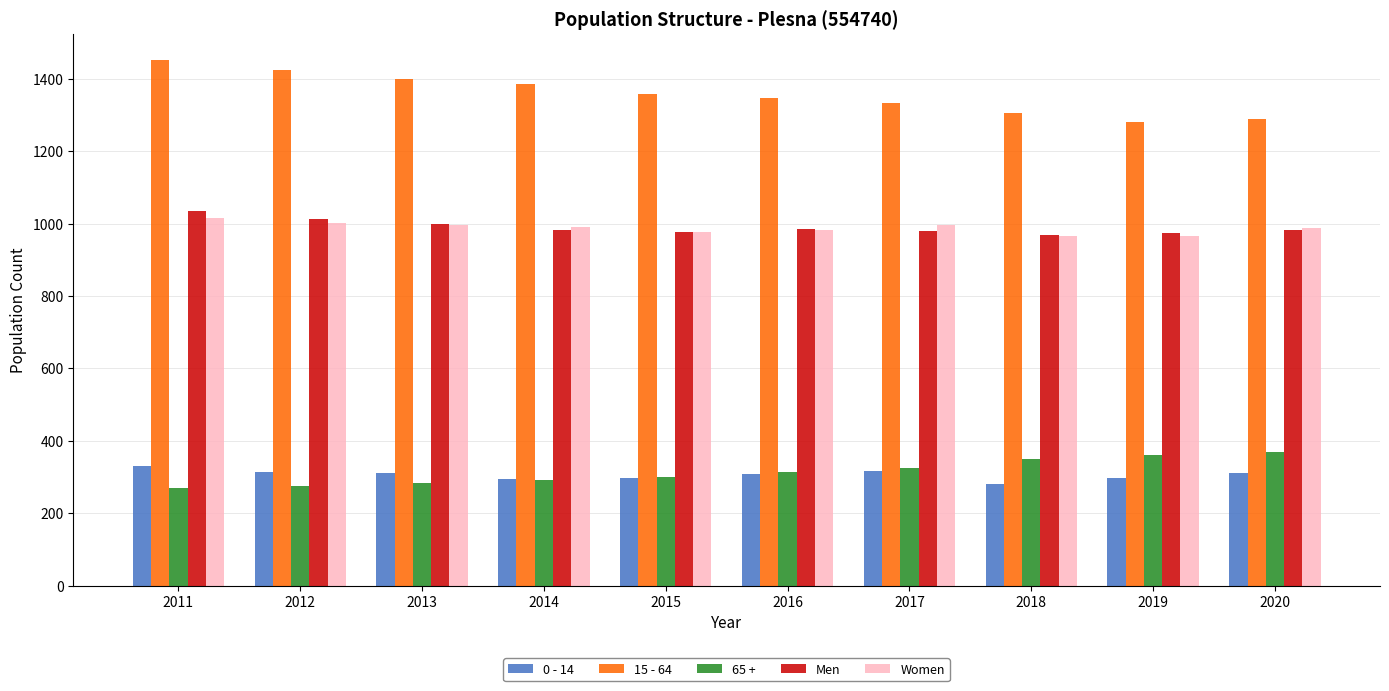

Rank the series at 2011 from lowest to highest value.

65 +, 0 - 14, Women, Men, 15 - 64